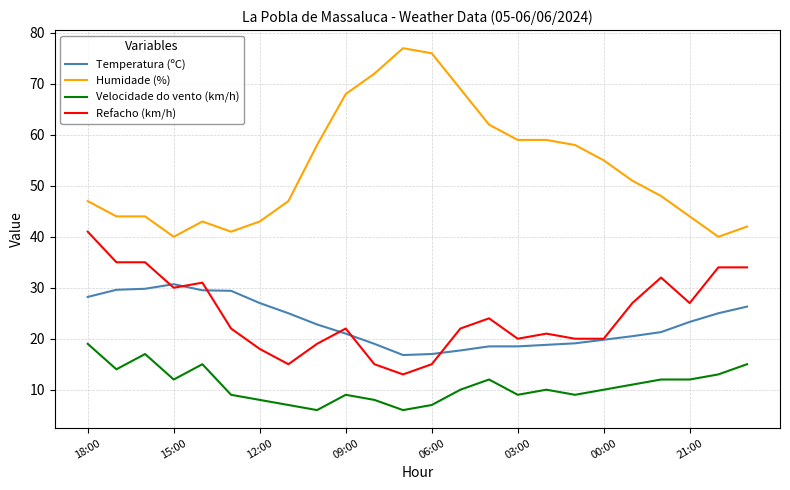

True or false: Refacho (km/h) and Velocidade do vento (km/h) cross at least once.

False